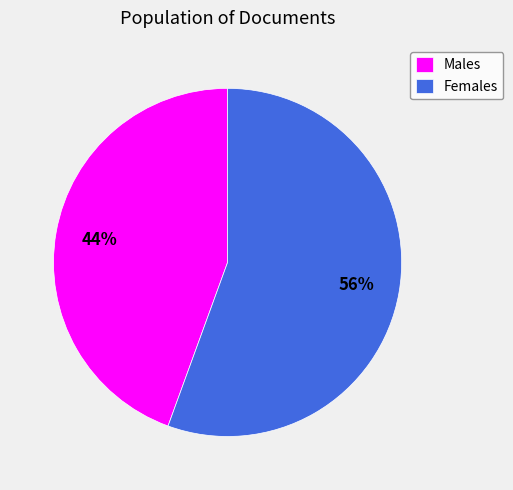

What percentage is the Males slice, to the nearest percent?

44%